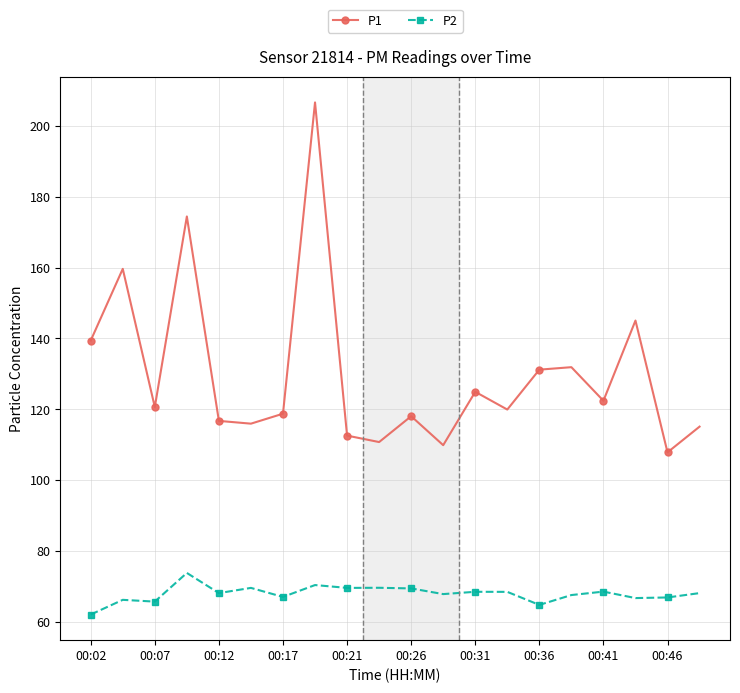

True or false: P1 has more than 1 interior local peaks.

True